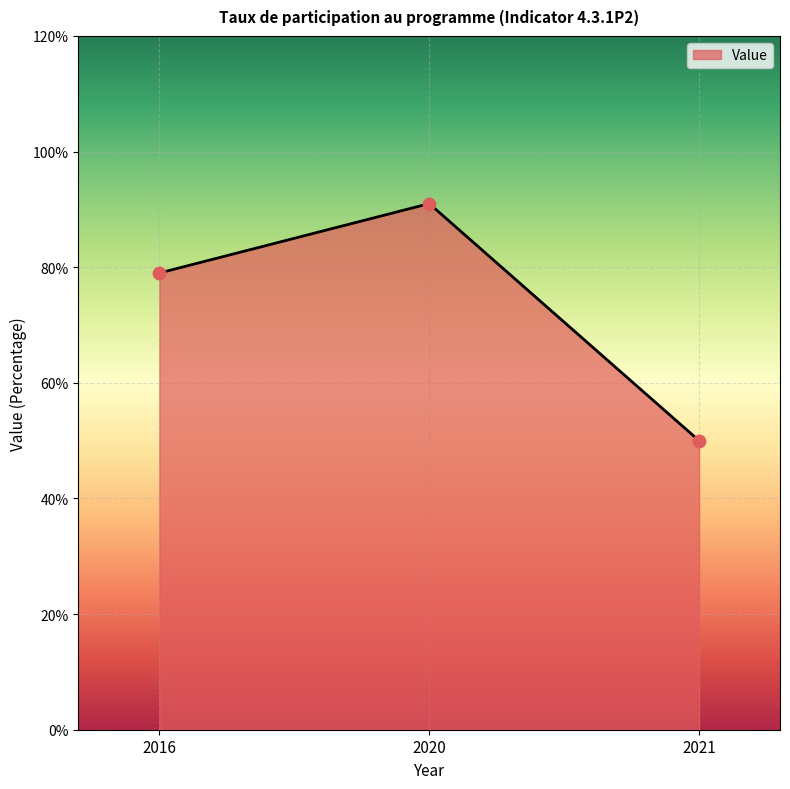

What is the change in value from 2016 to 2021?

-0.3